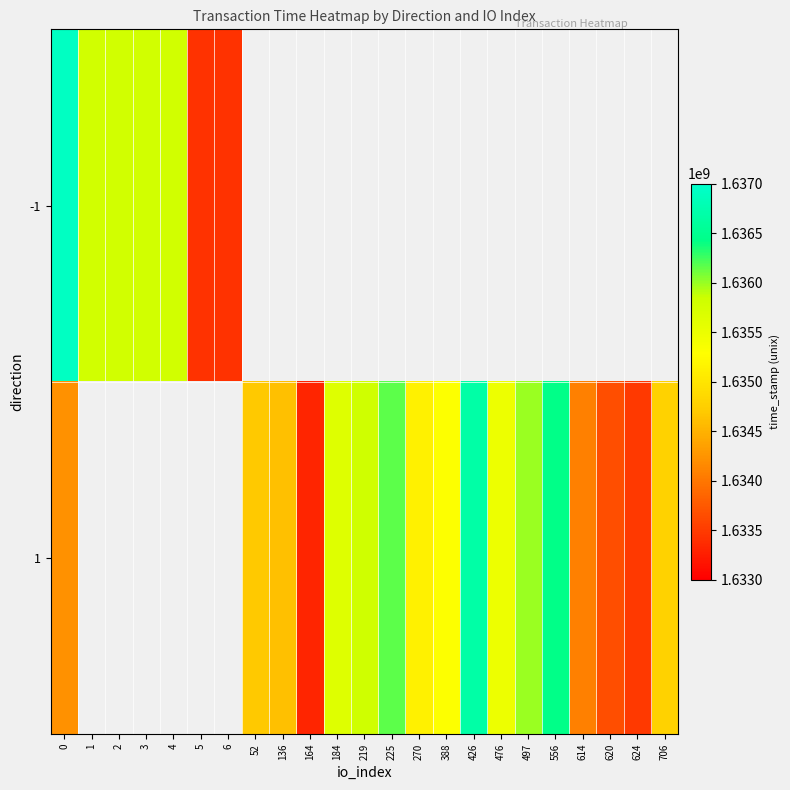

Is the value of -1 at 225 greater than the value of 1 at 620?

No